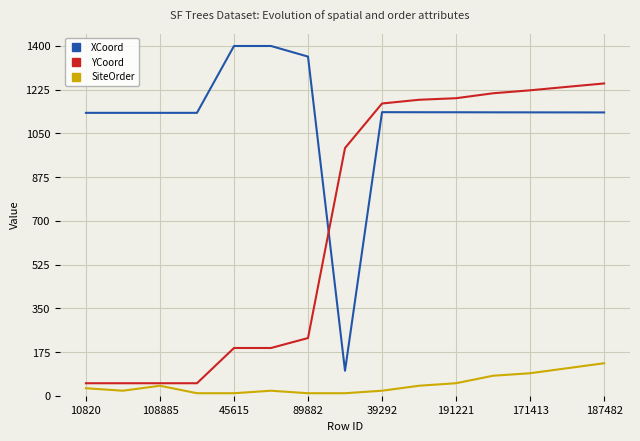

List the series in order of their overall mean, lowest first.

SiteOrder, YCoord, XCoord